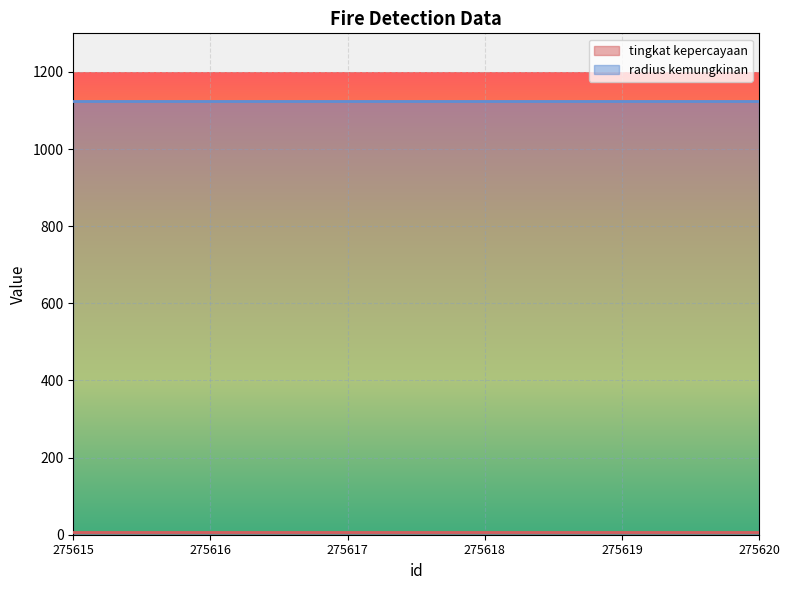

Which series changed the most between 275615 and 275618?

tingkat kepercayaan